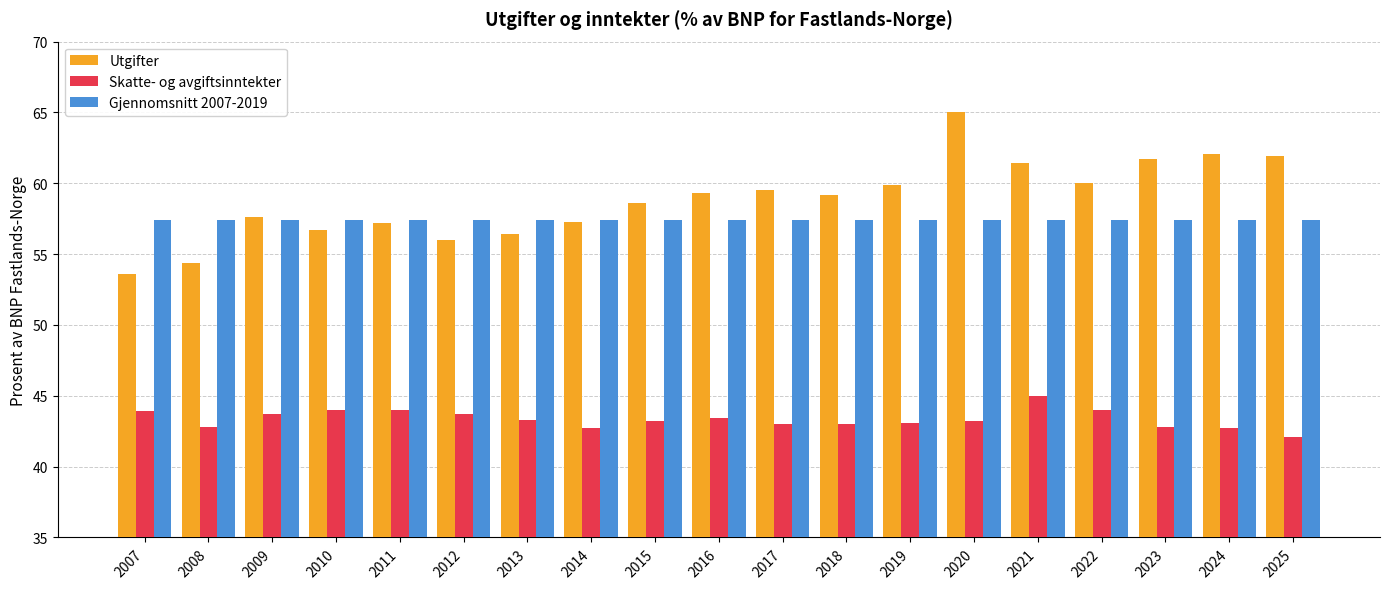

Rank the series by their maximum value, from highest to lowest.

Utgifter, Gjennomsnitt 2007-2019, Skatte- og avgiftsinntekter